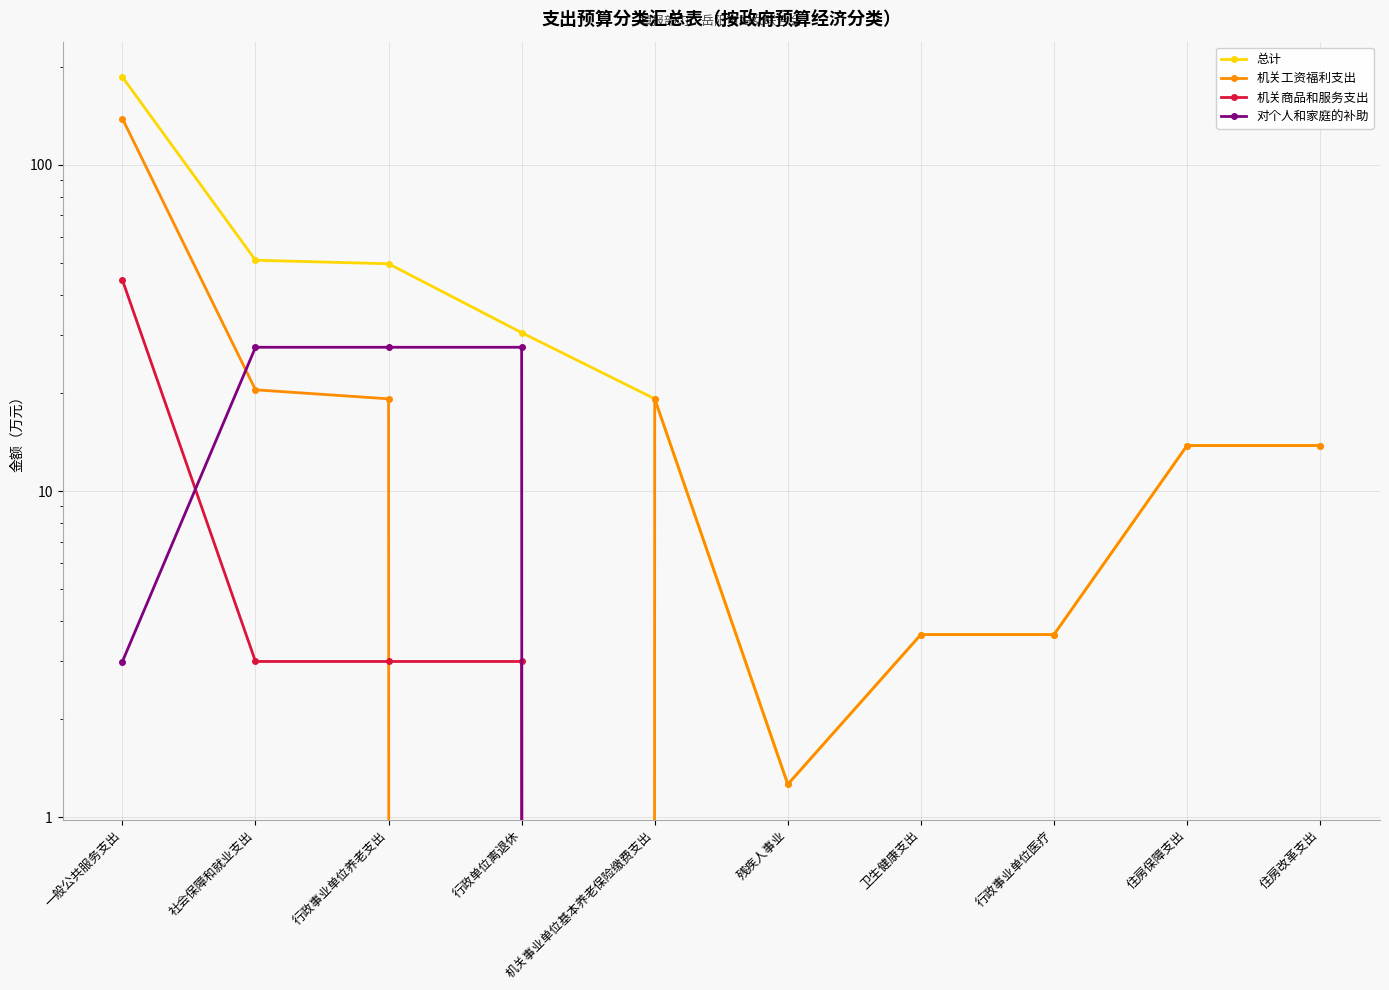

The 总计 series shows 80.7 at 社会保障和就业支出. True or false?

False